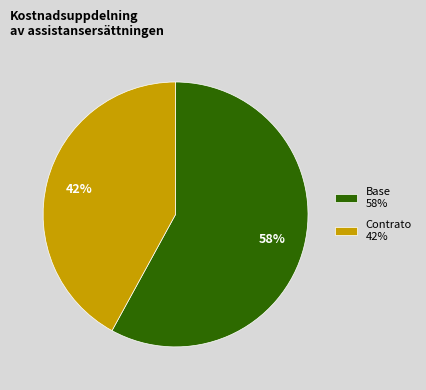

Between Base and Contrato, which is larger?

Base